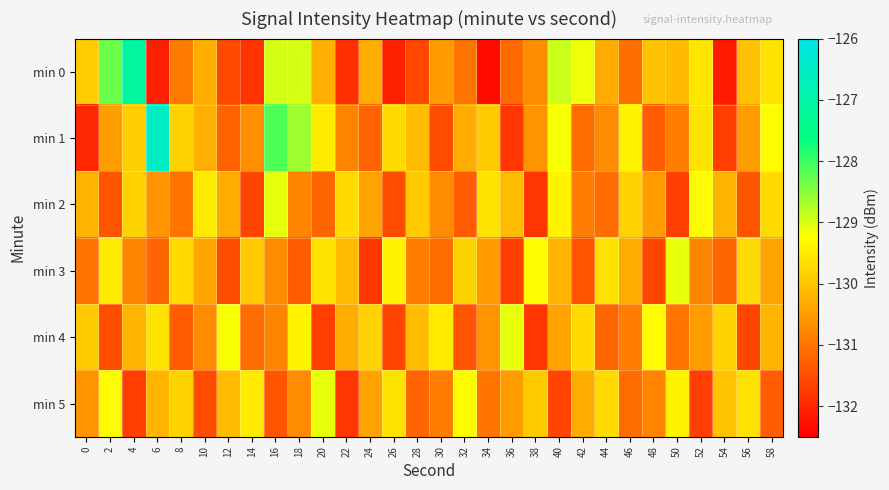

What is the total value across all series at 54?

-785.1